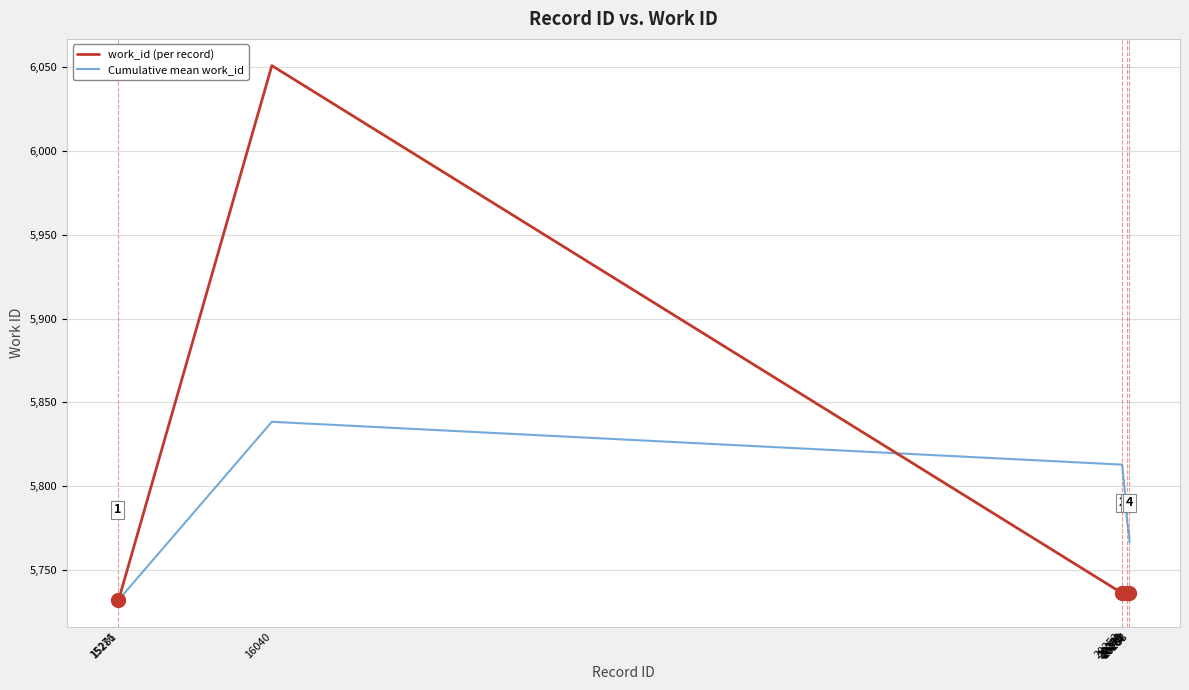

Rank the series by their maximum value, from lowest to highest.

Cumulative mean work_id, work_id (per record)